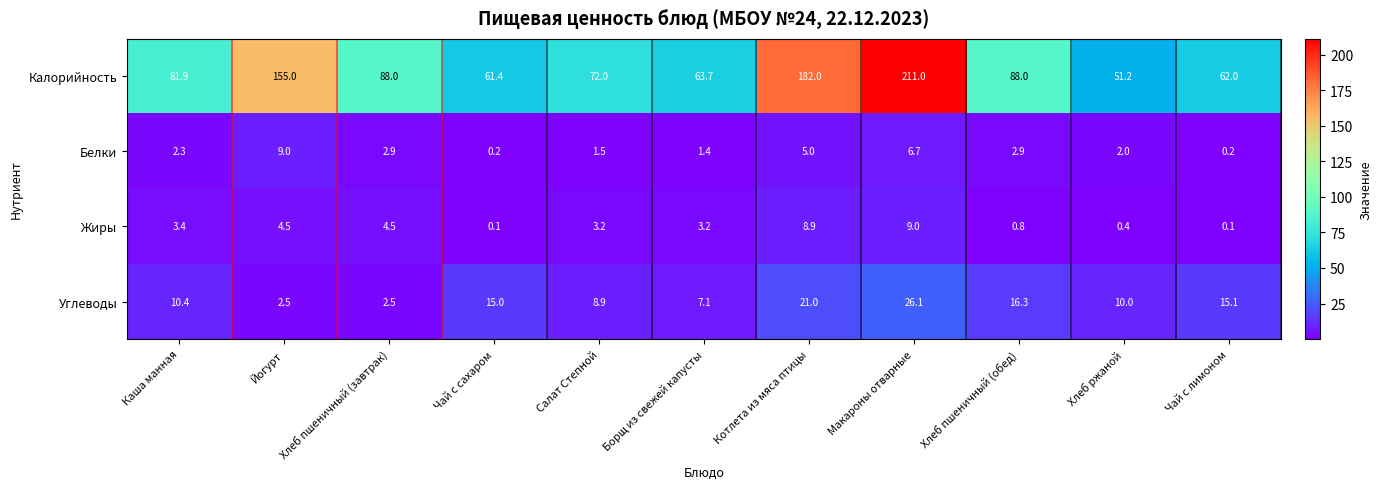

What is the difference between the highest and lowest values at Чай с сахаром?

61.3